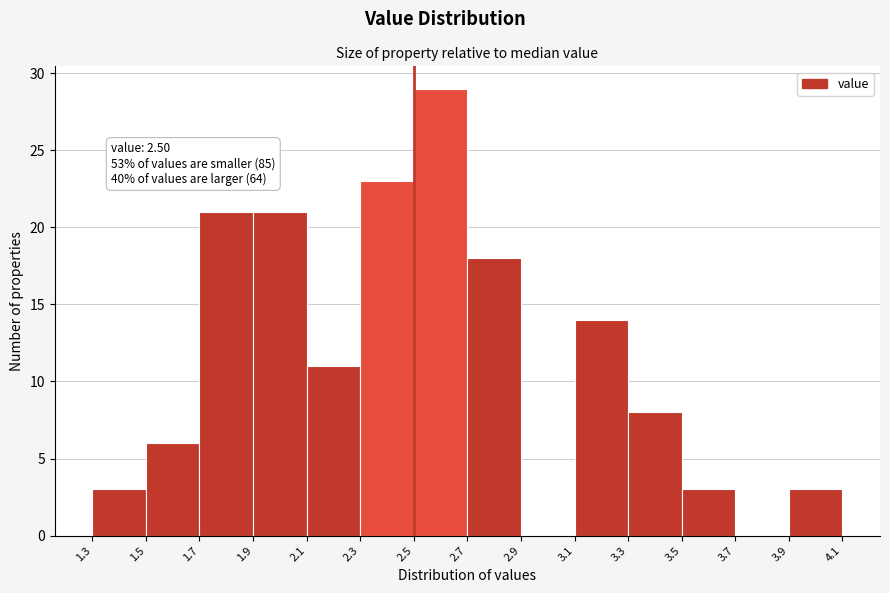

Over which range of the x-axis is the bar tallest?

2.5 to 2.7